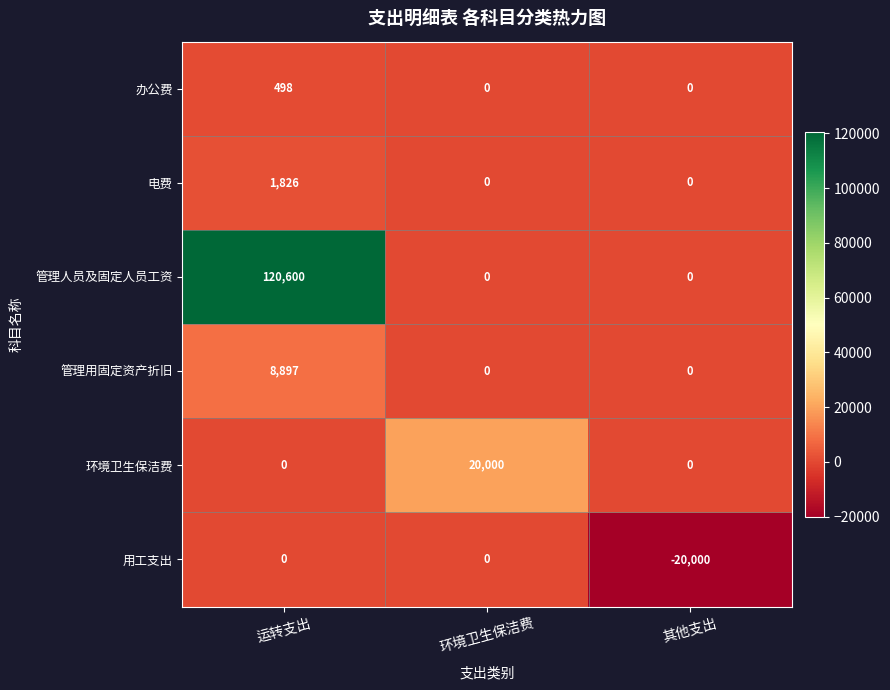

What is the sum of the 管理人员及固定人员工资 values at 其他支出 and 运转支出?

120600